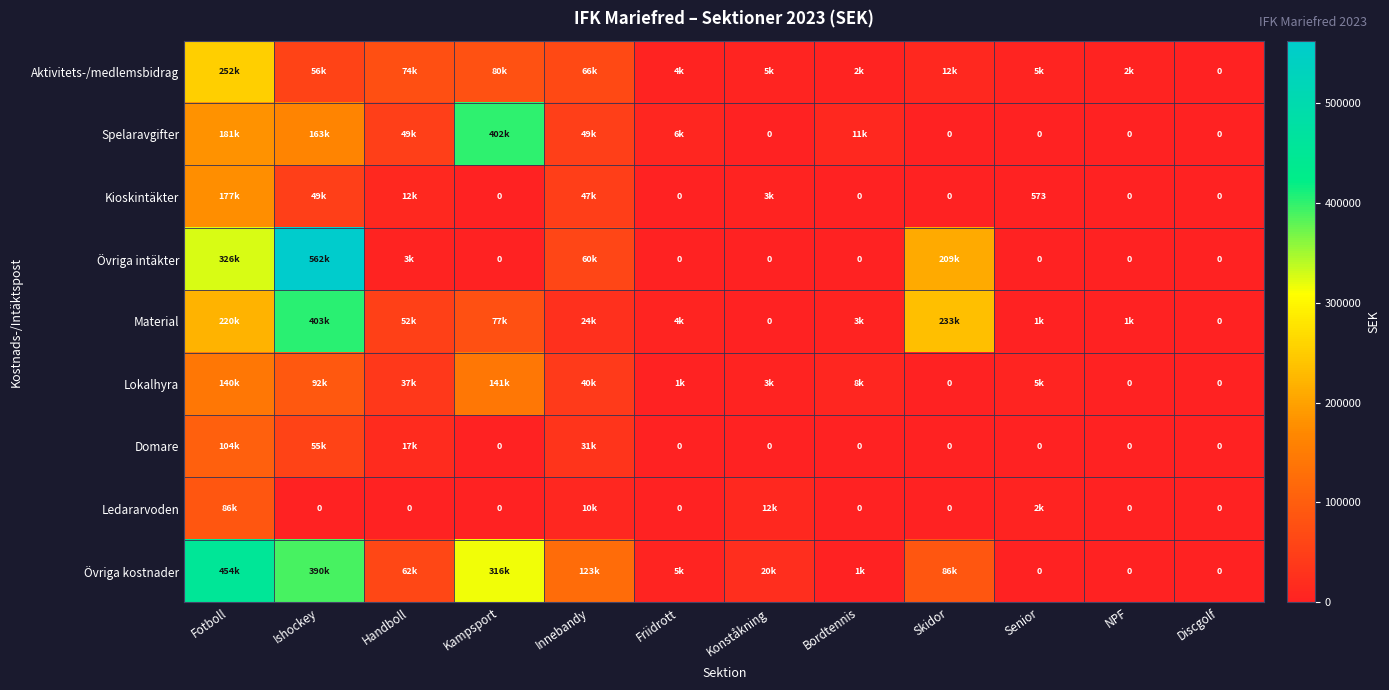

At how many categories does at least one series exceed 451239?

2